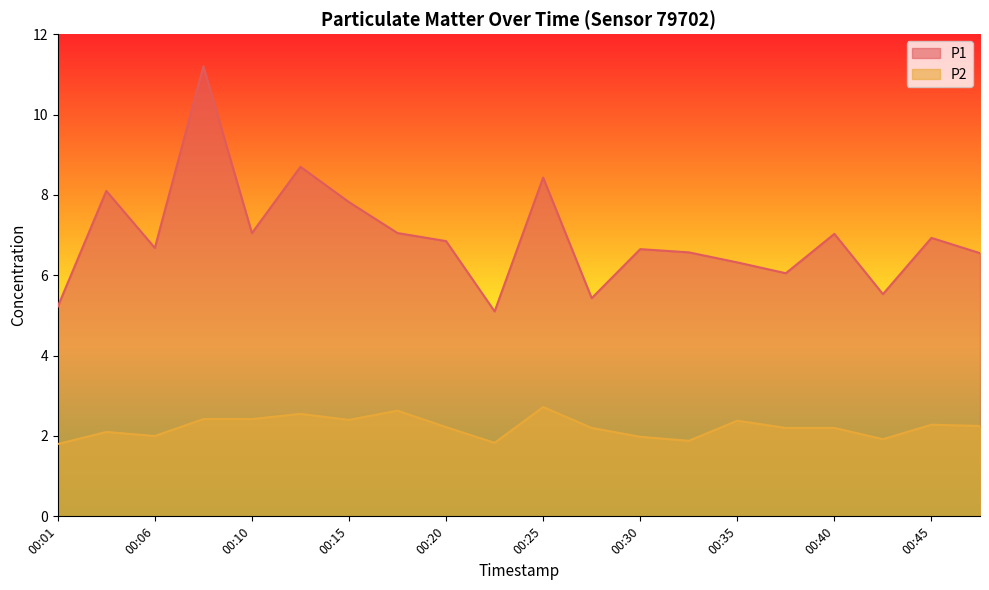

At which category does P2 reach its first local peak?

00:03